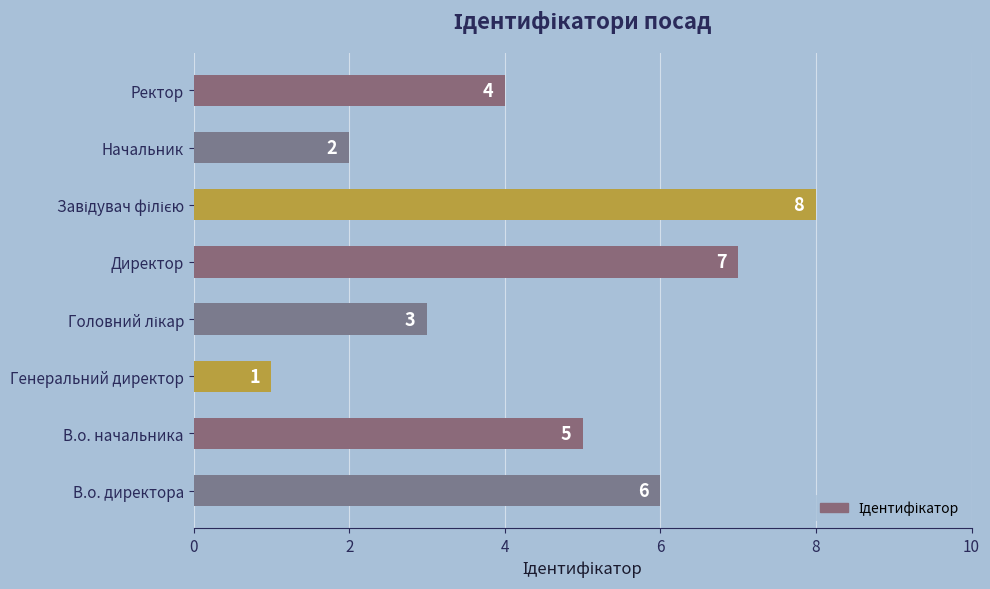

What is the sum of all values?

36